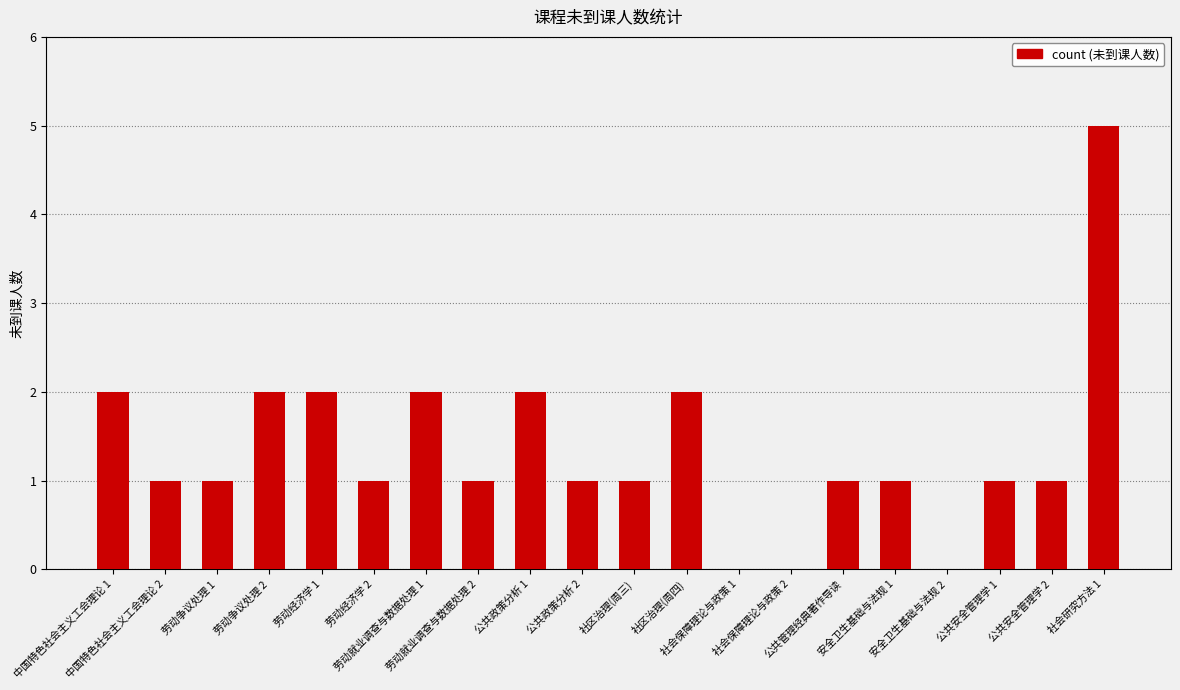

Reading left to right, transcribe all the data shown in this chart.

2	1	1	2	2	1	2	1	2	1	1	2	0	0	1	1	0	1	1	5